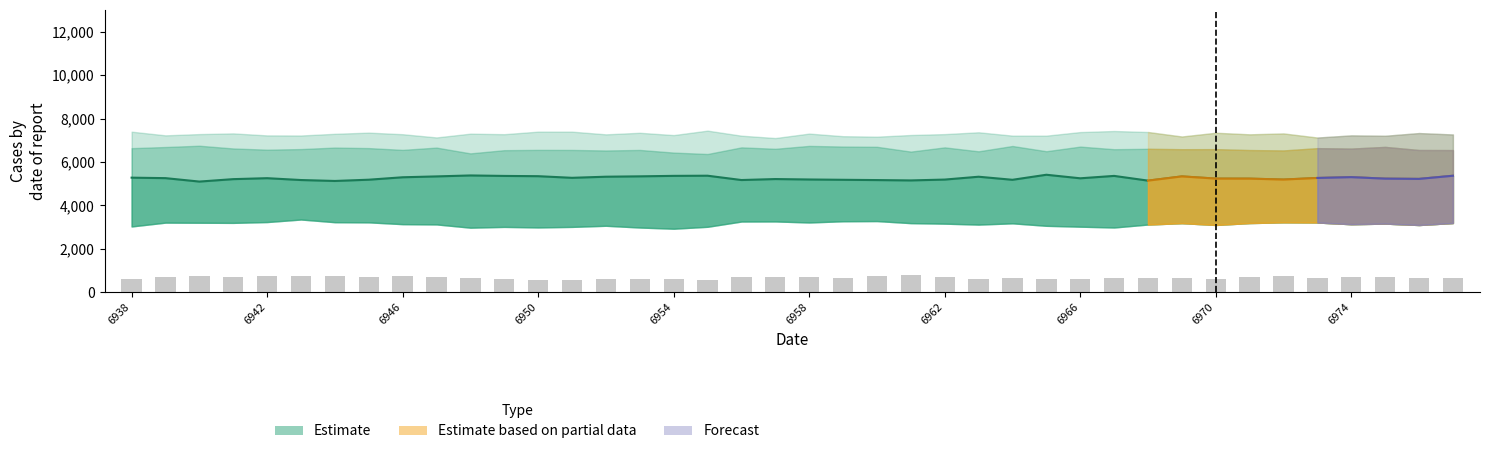

Reading left to right, what are all the values shown in this chart?

peak: 6938=7394	6939=7225	6940=7283	6941=7315	6942=7222	6943=7218	6944=7296	6945=7350	6946=7277	6947=7129	6948=7303	6949=7278	6950=7396	6951=7395	6952=7271	6953=7343	6954=7237	6955=7442	6956=7209	6957=7101	6958=7306	6959=7186	6960=7164	6961=7241	6962=7282	6963=7366	6964=7212	6965=7211	6966=7376	6967=7425	6968=7379	6969=7172	6970=7344	6971=7272	6972=7313	6973=7124	6974=7223	6975=7205	6976=7330	6977=7265
high: 6938=6635	6939=6688	6940=6747	6941=6621	6942=6565	6943=6593	6944=6662	6945=6638	6946=6556	6947=6661	6948=6395	6949=6542	6950=6556	6951=6553	6952=6528	6953=6553	6954=6431	6955=6366	6956=6671	6957=6606	6958=6739	6959=6709	6960=6698	6961=6477	6962=6671	6963=6490	6964=6735	6965=6494	6966=6707	6967=6587	6968=6606	6969=6587	6970=6590	6971=6548	6972=6530	6973=6635	6974=6615	6975=6693	6976=6550	6977=6546
mid: 6938=5276	6939=5254	6940=5096	6941=5208	6942=5252	6943=5167	6944=5124	6945=5182	6946=5294	6947=5334	6948=5378	6949=5356	6950=5344	6951=5269	6952=5320	6953=5337	6954=5359	6955=5366	6956=5167	6957=5212	6958=5192	6959=5178	6960=5165	6961=5149	6962=5188	6963=5319	6964=5178	6965=5410	6966=5247	6967=5357	6968=5140	6969=5335	6970=5234	6971=5232	6972=5190	6973=5262	6974=5300	6975=5231	6976=5219	6977=5364
low: 6938=3029	6939=3206	6940=3200	6941=3194	6942=3232	6943=3349	6944=3225	6945=3218	6946=3135	6947=3123	6948=2973	6949=3009	6950=2984	6951=3009	6952=3061	6953=2980	6954=2925	6955=3014	6956=3256	6957=3260	6958=3212	6959=3269	6960=3277	6961=3182	6962=3158	6963=3115	6964=3173	6965=3059	6966=3019	6967=2981	6968=3118	6969=3181	6970=3098	6971=3185	6972=3219	6973=3211	6974=3133	6975=3160	6976=3096	6977=3188
base: 6938=614	6939=683	6940=747	6941=686	6942=741	6943=727	6944=768	6945=685	6946=731	6947=678	6948=673	6949=603	6950=585	6951=580	6952=608	6953=609	6954=608	6955=545	6956=706	6957=717	6958=694	6959=651	6960=726	6961=775	6962=713	6963=623	6964=661	6965=626	6966=614	6967=654	6968=659	6969=650	6970=618	6971=685	6972=741	6973=667	6974=682	6975=678	6976=653	6977=648